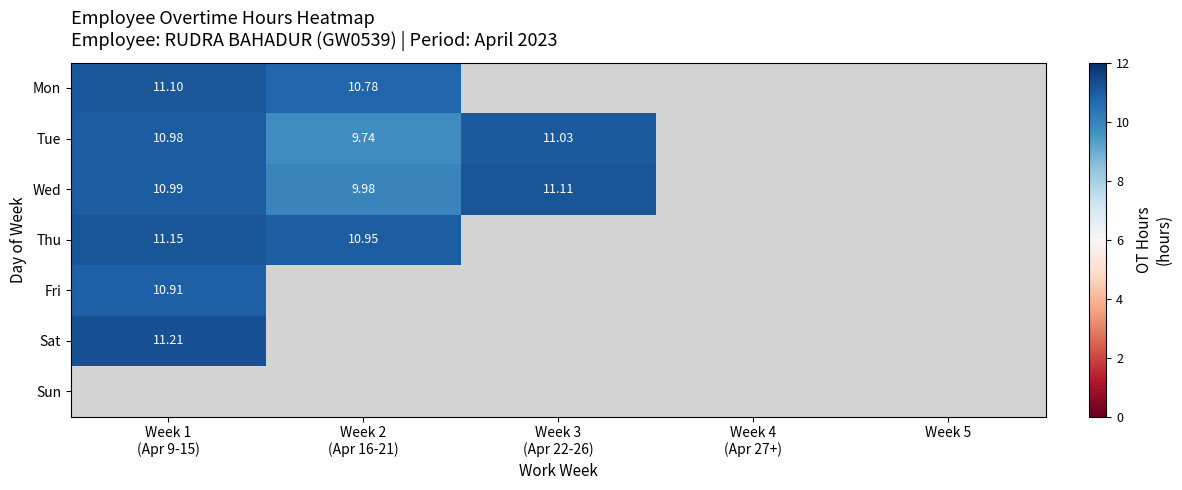

Is the value of Sun at Week 2 (Apr 16-21) greater than the value of Thu at Week 5?

No